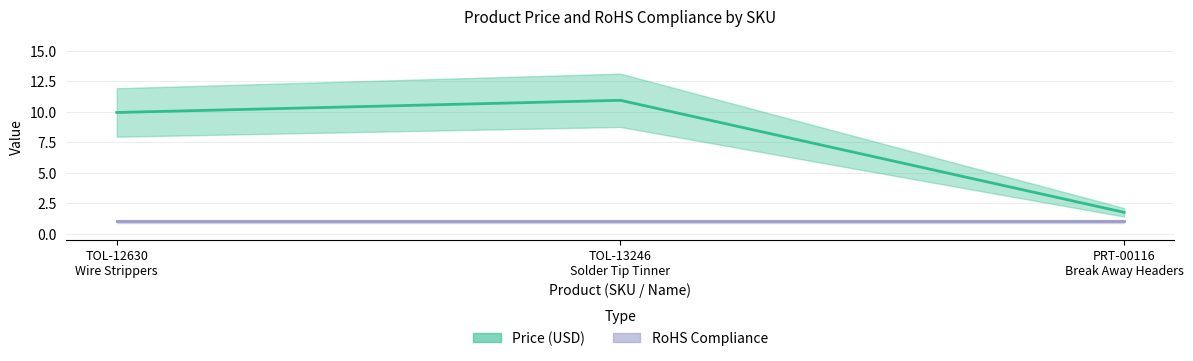

What is the smallest value displayed?

1.0